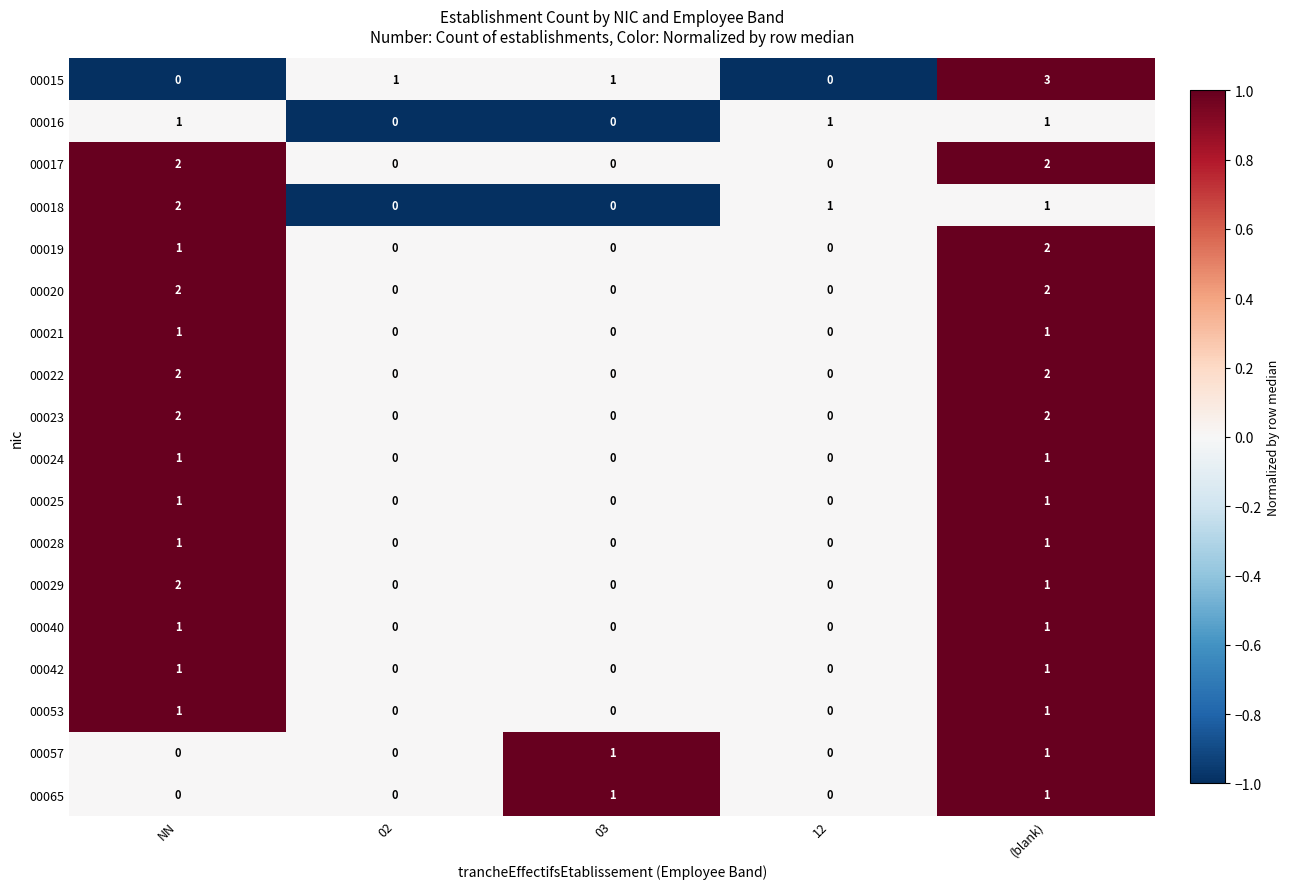

The value of 00020 at NN is 2. True or false?

True